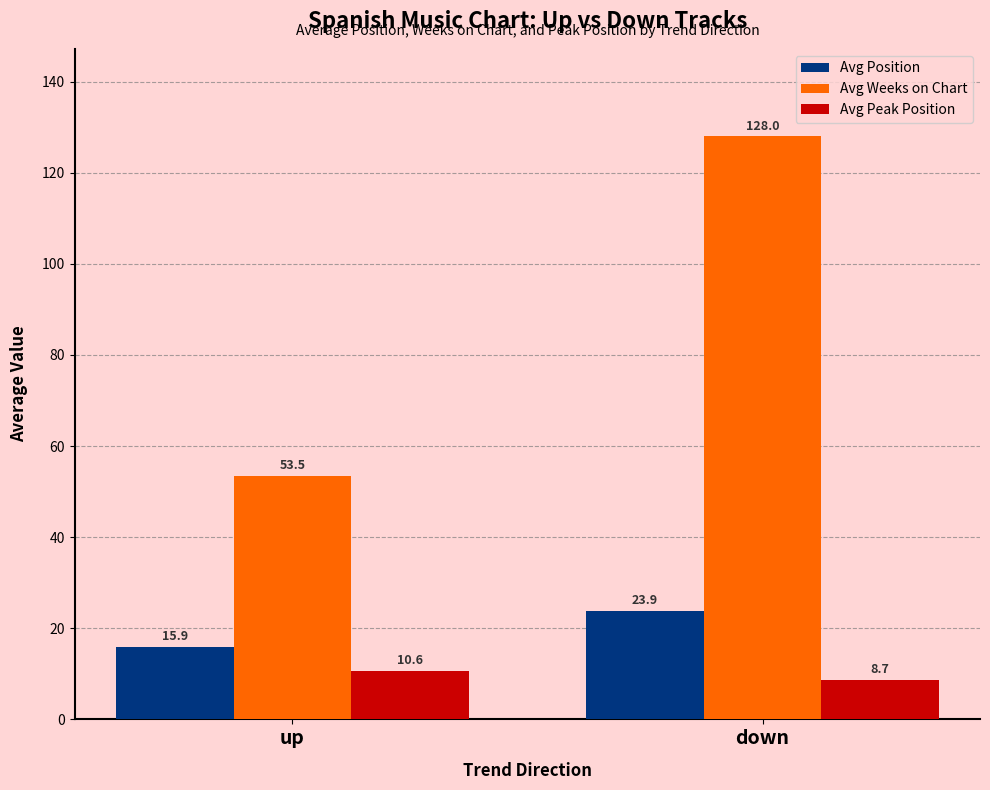

At which category is the sum across all series the highest?

down